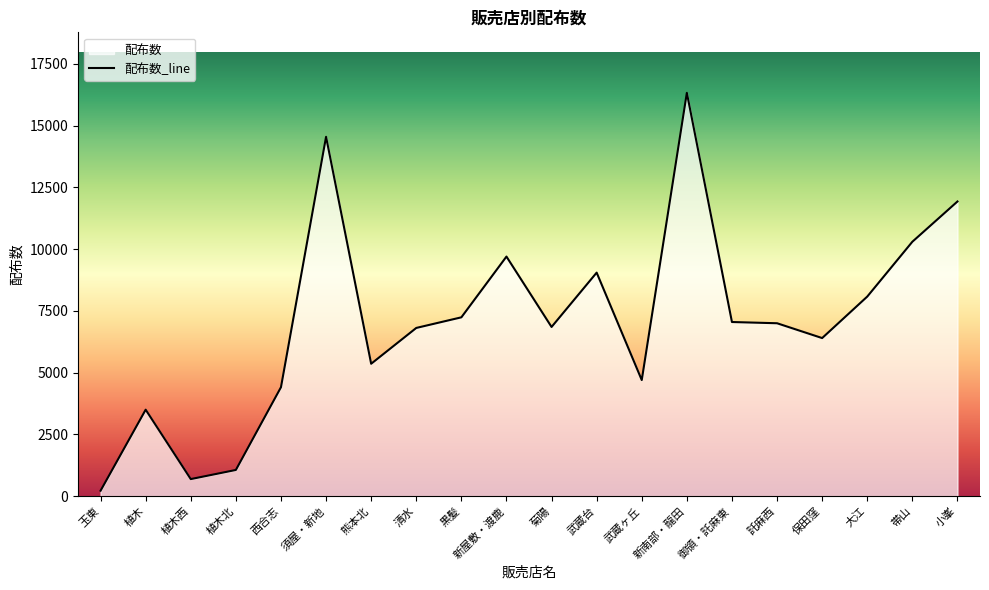

Where is the first local maximum?

植木